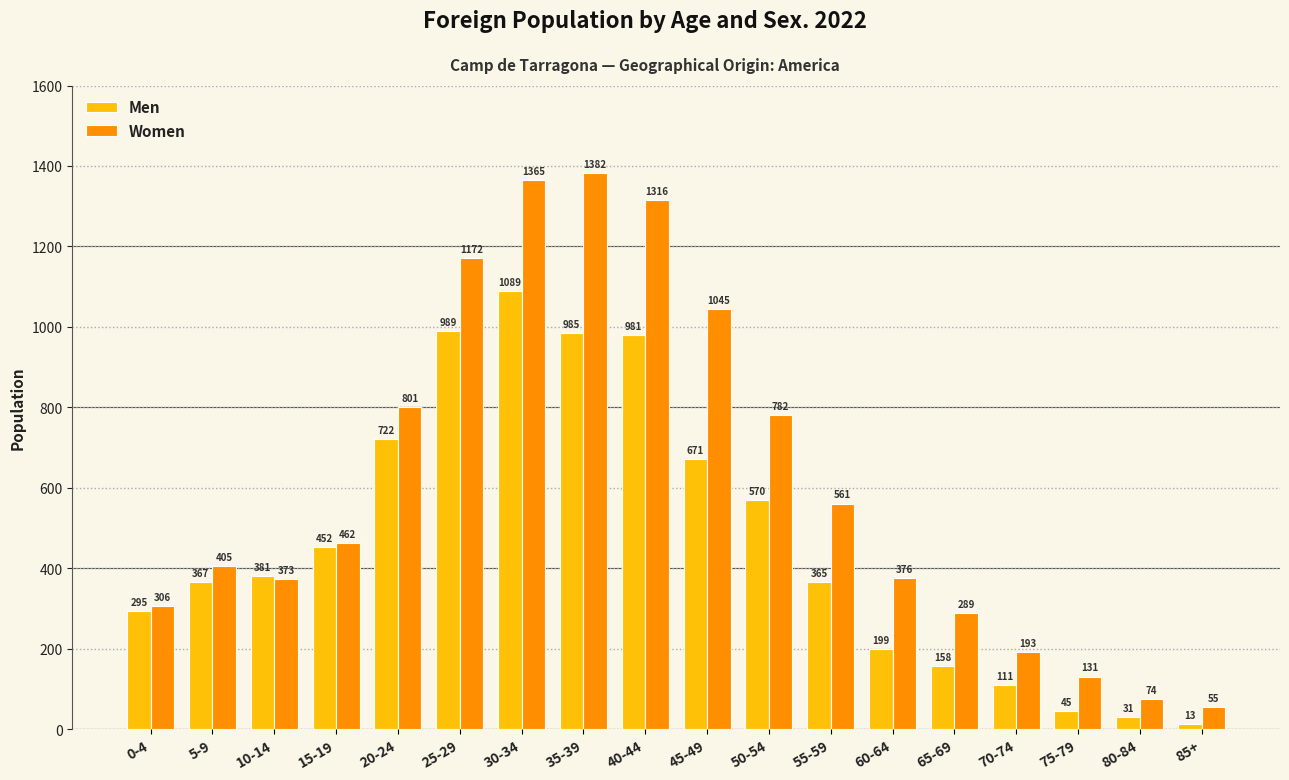

What is the lowest value of the Men series?

13